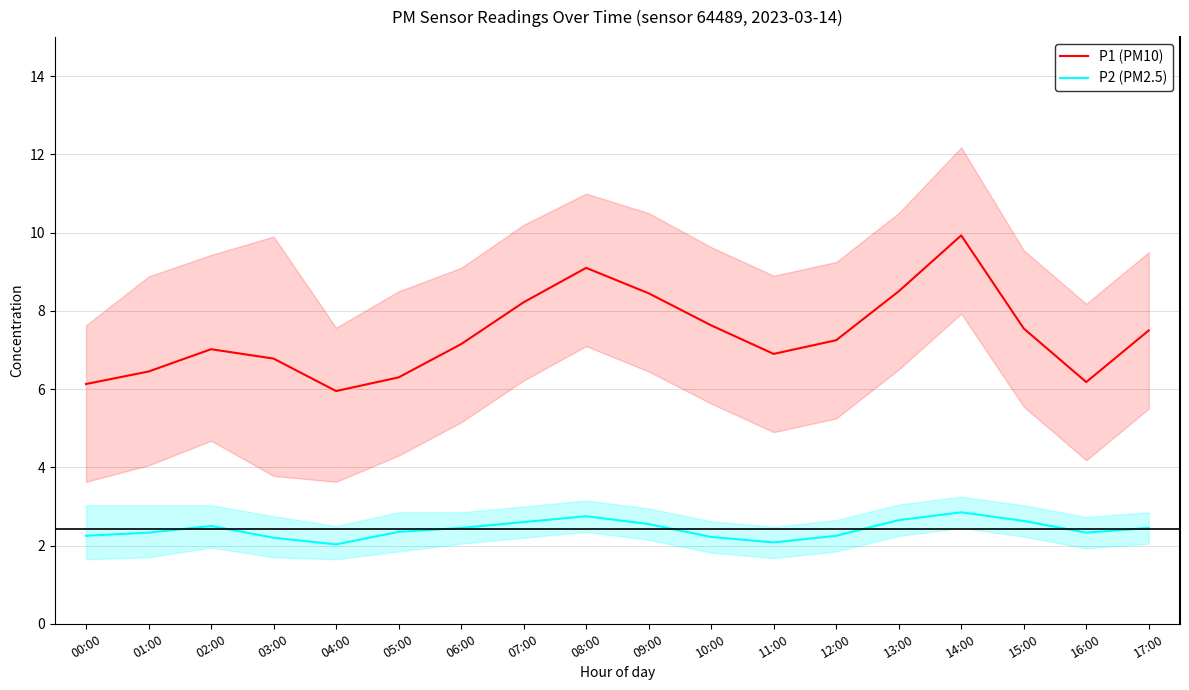

The P1 (PM10) series shows 11.9 at 02:00. True or false?

False